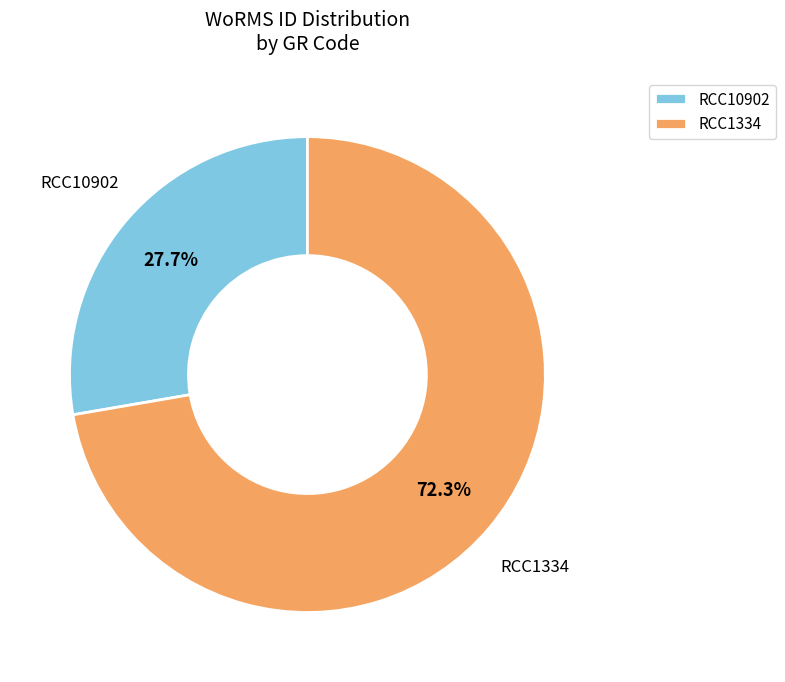

How many slices are in this pie chart?

2